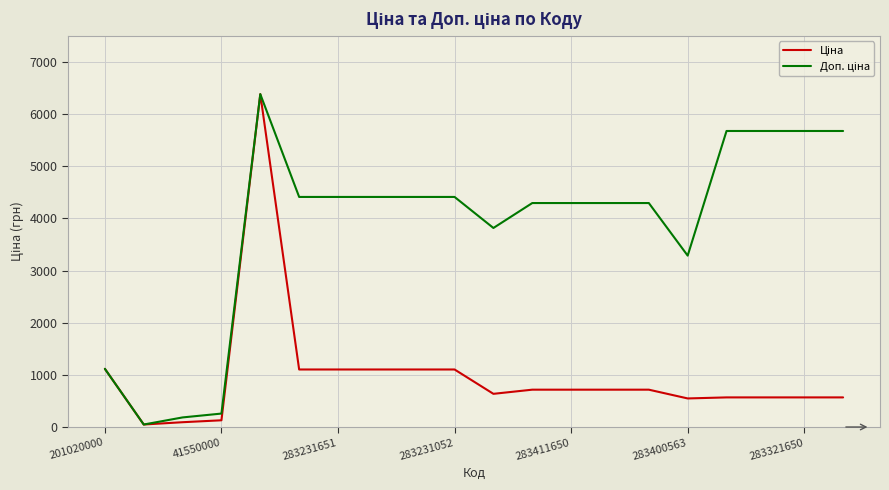

Does the chart display data point markers on the line(s)?

No